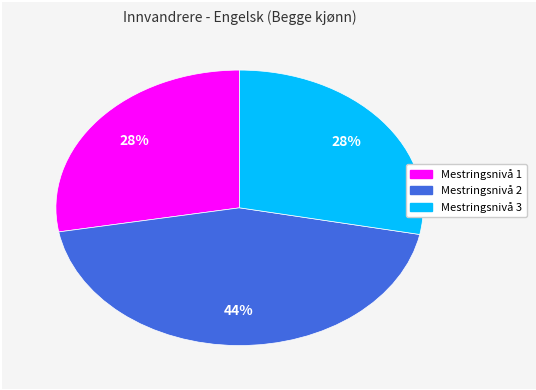

True or false: Mestringsnivå 2 accounts for 52% of the total.

False